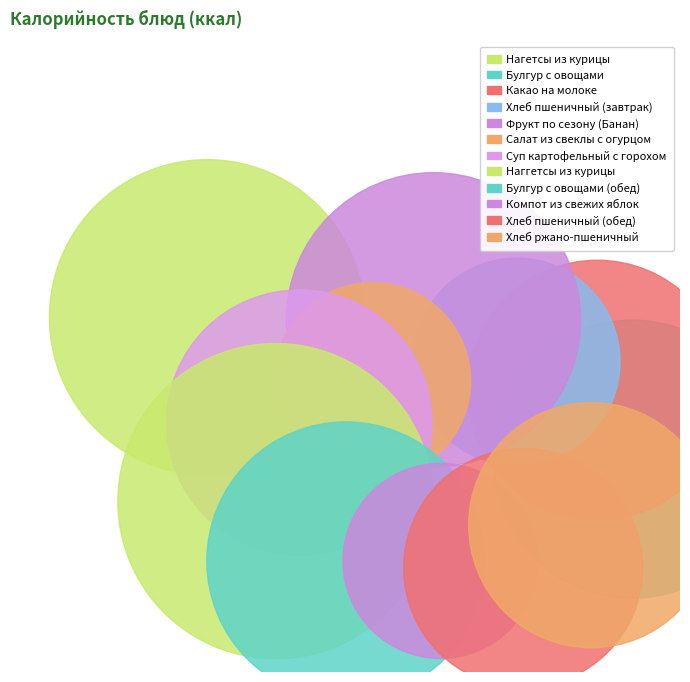

Count the number of slices in the pie.

12